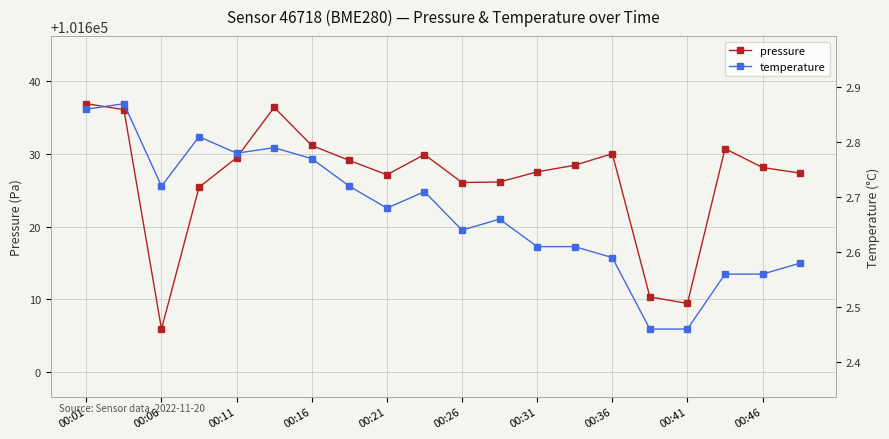

How many values in the pressure series exceed 101628?

11